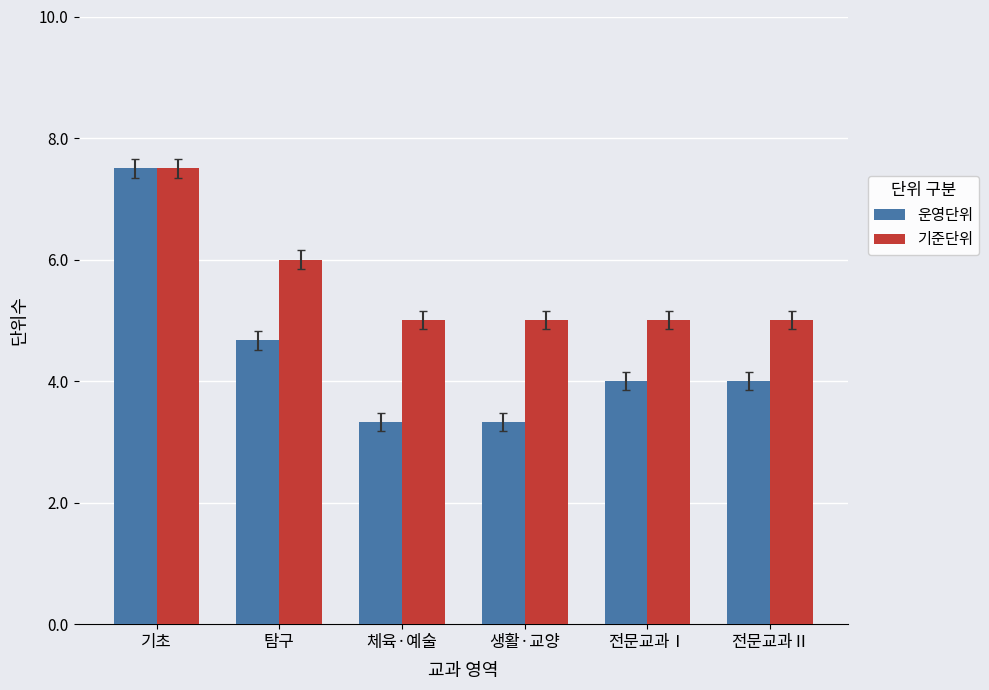

How many bars are there in total?

12